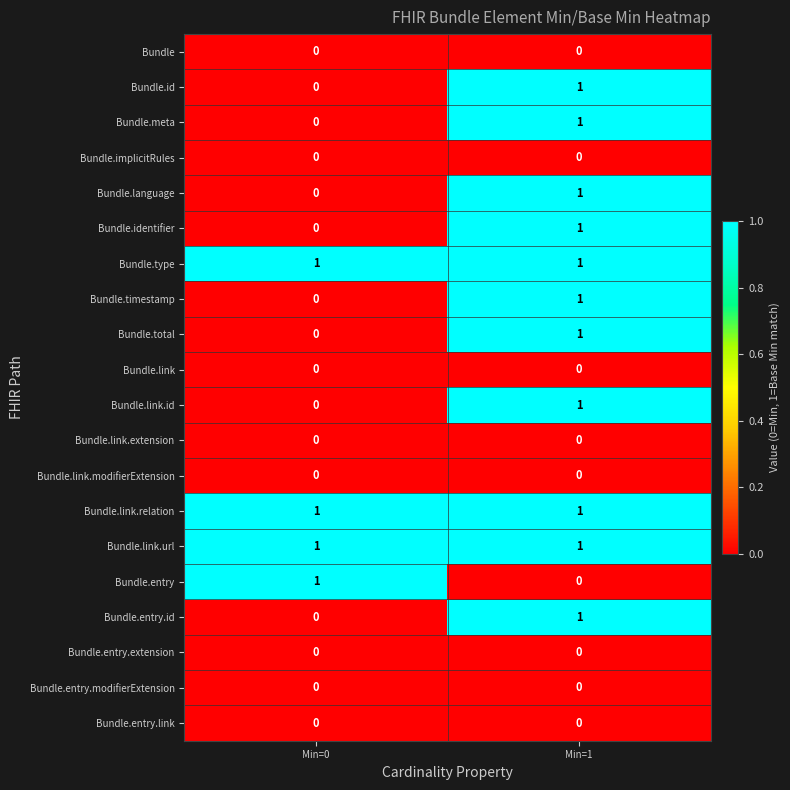

At which label is Bundle.total closest to 0?

Min=0